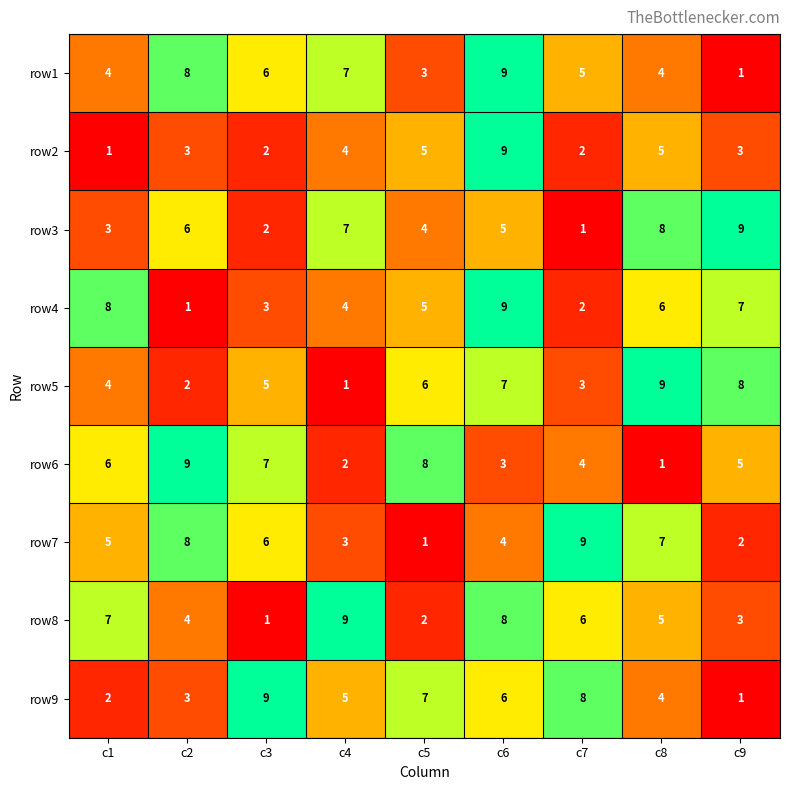

What is the spread (max minus min) of values at c4?

8